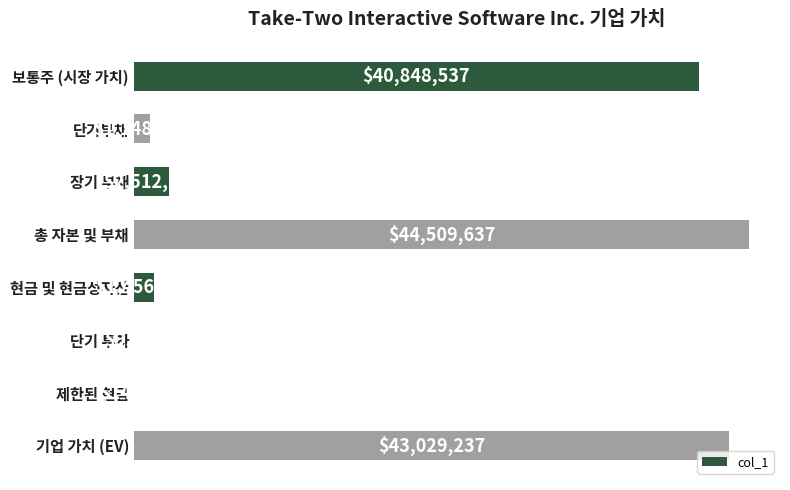

What is the difference between the maximum and second lowest values?

44494737